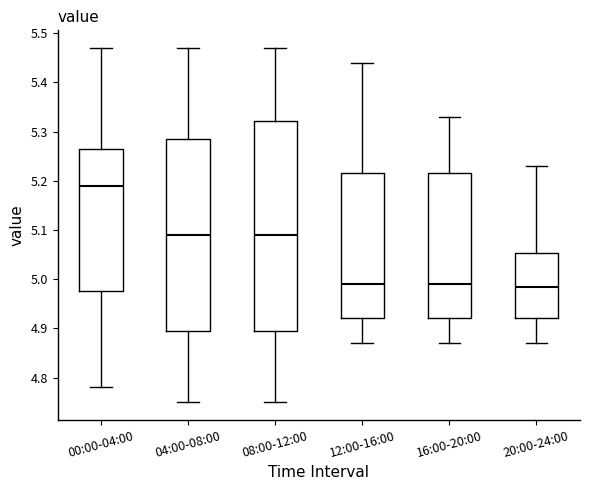

Comparing the boxes themselves (not the whiskers), which one is the tallest?

08:00-12:00